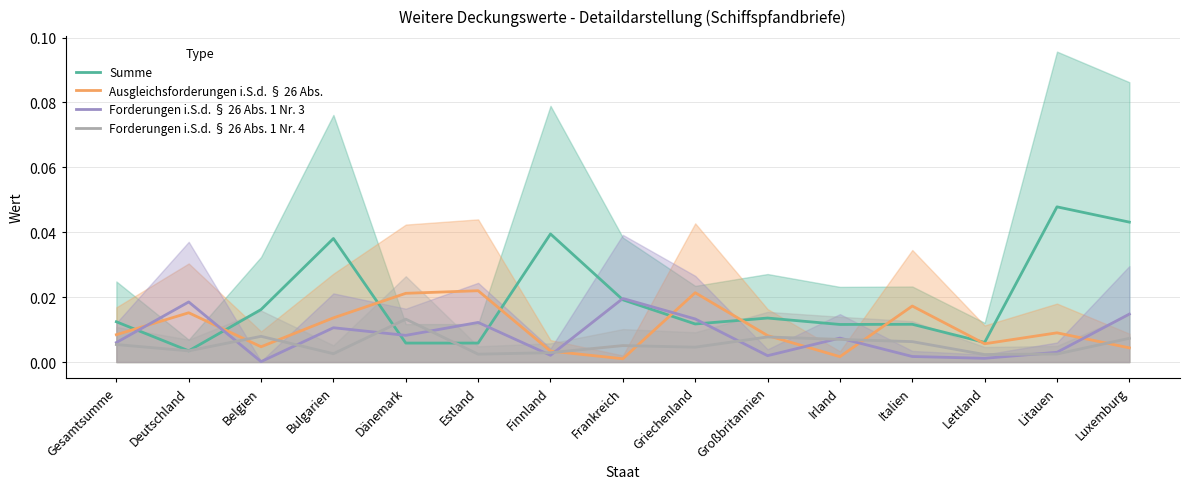

What position from the left is Bulgarien?

4